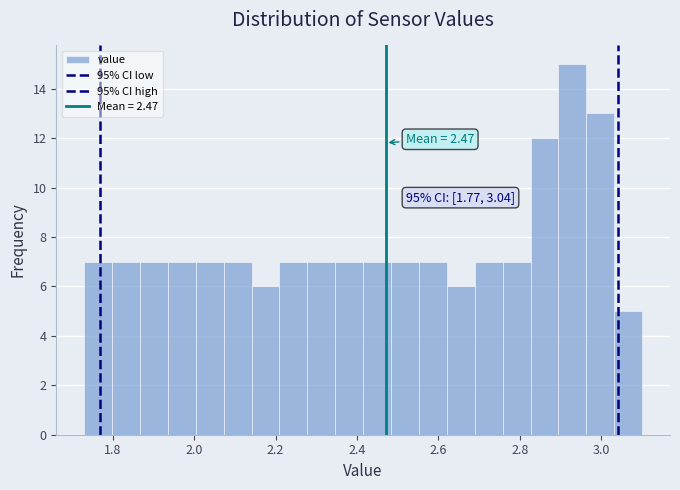

Around what value on the x-axis is the tallest bar? Give the approximate position of its centre, as read against the axis.

2.92